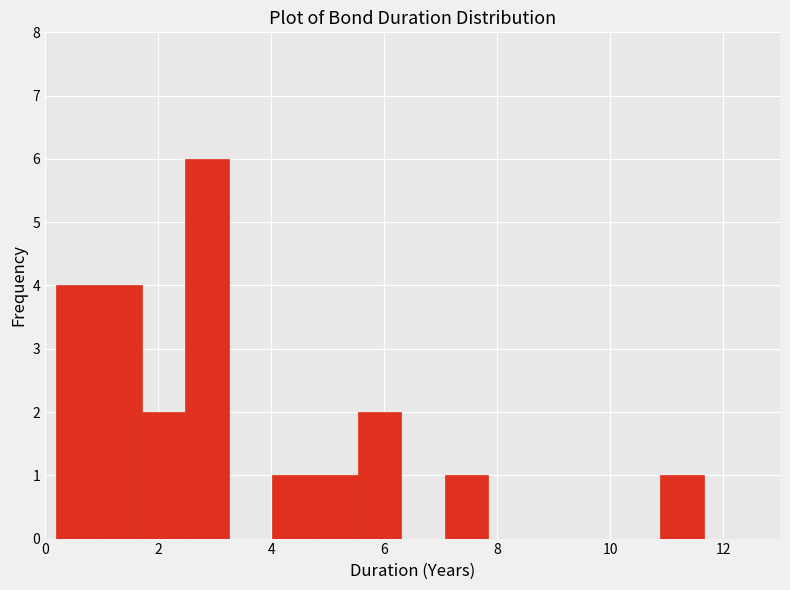

Read against the x-axis, roughly where is the centre of the tallest bar?

2.8